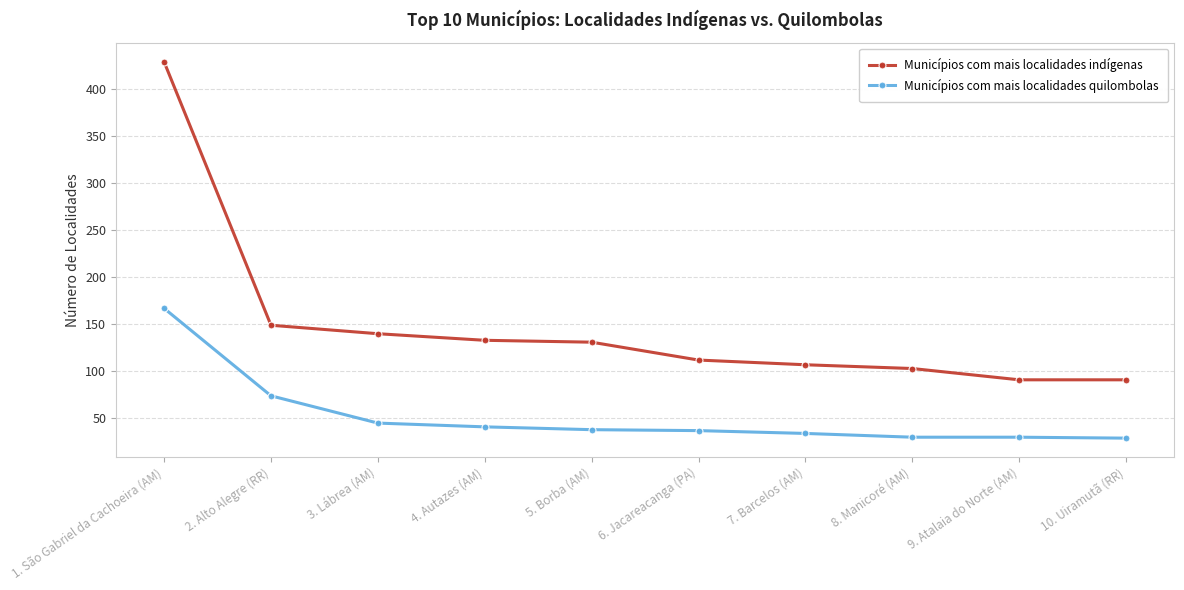

The Municípios com mais localidades indígenas series shows 211 at 1. São Gabriel da Cachoeira (AM). True or false?

False